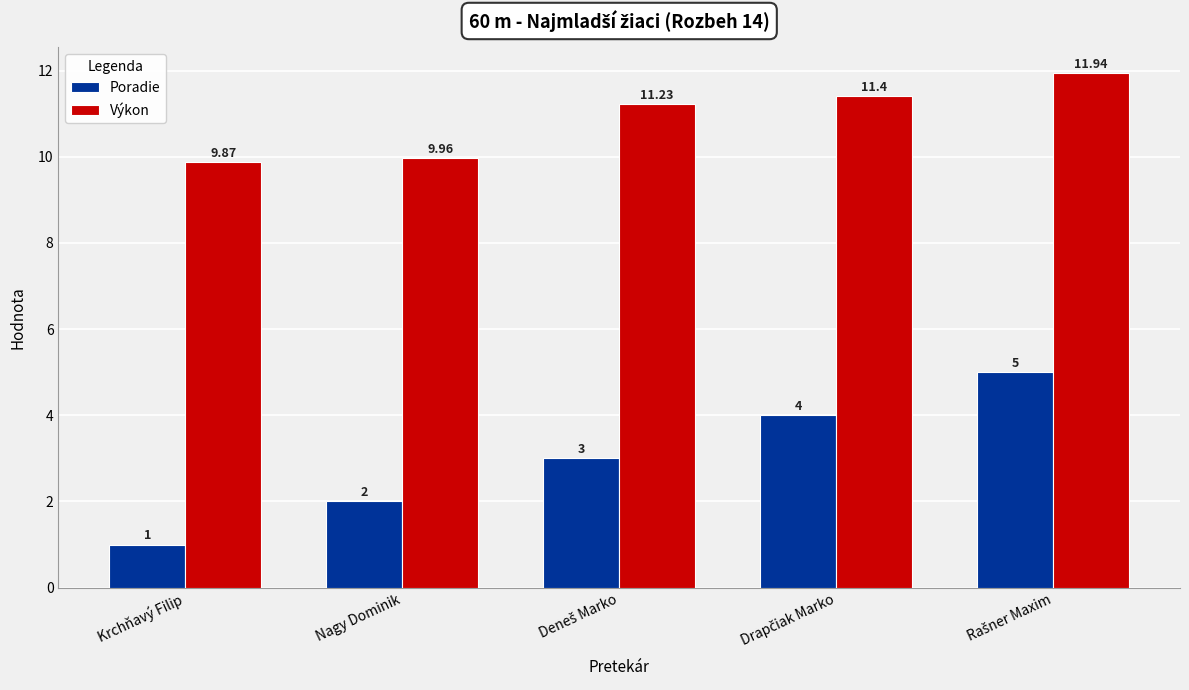

Which category has the lowest value across all series?

Krchňavý Filip